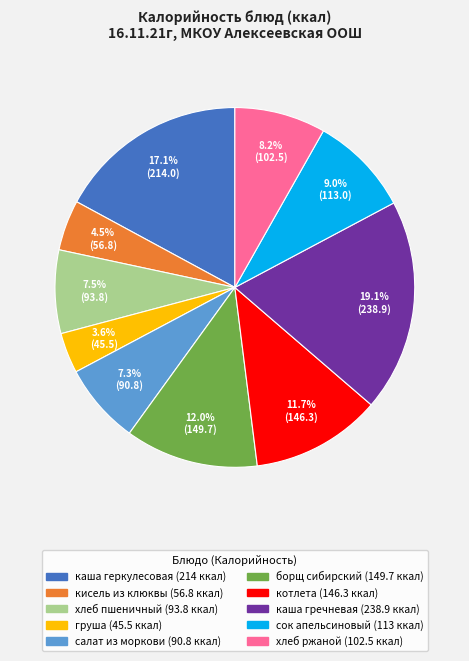

To the nearest percent, what is the average slice percentage?

10%